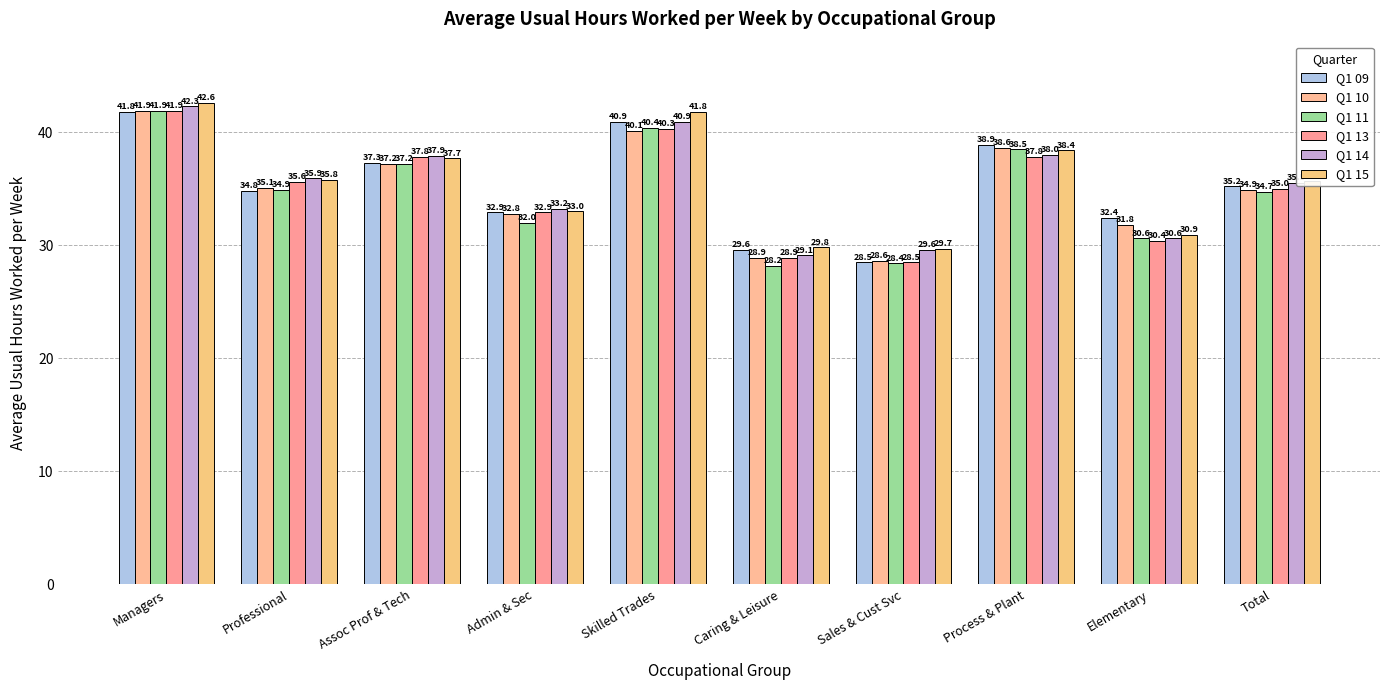

How many groups of bars are there?

10